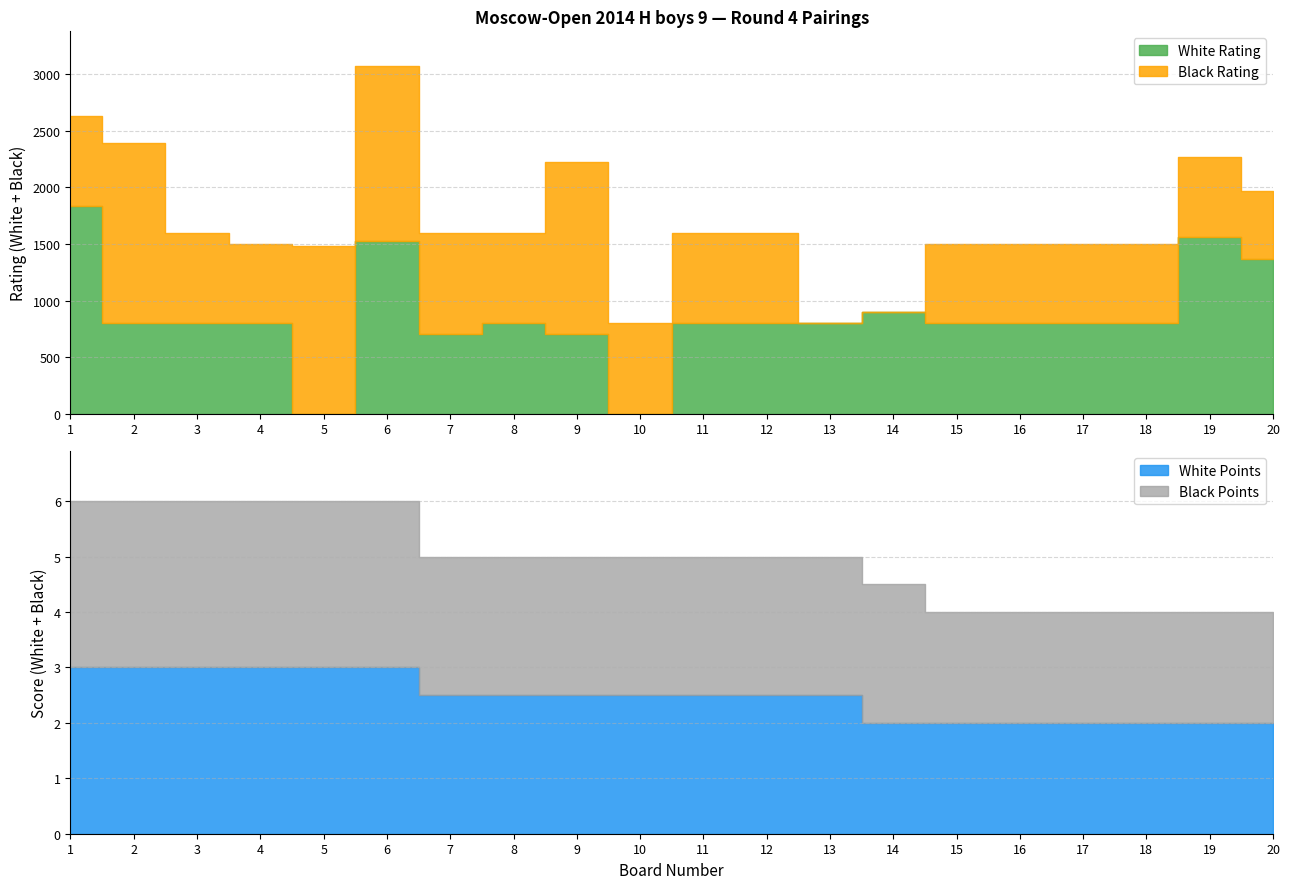

True or false: White Rating and Black Rating cross at least once.

True